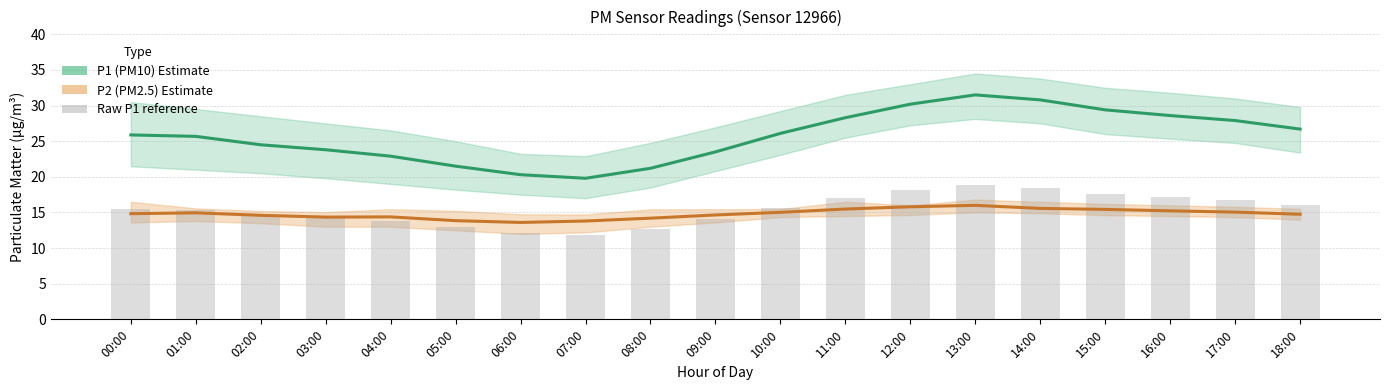

At how many categories does at least one series exceed 15?

19